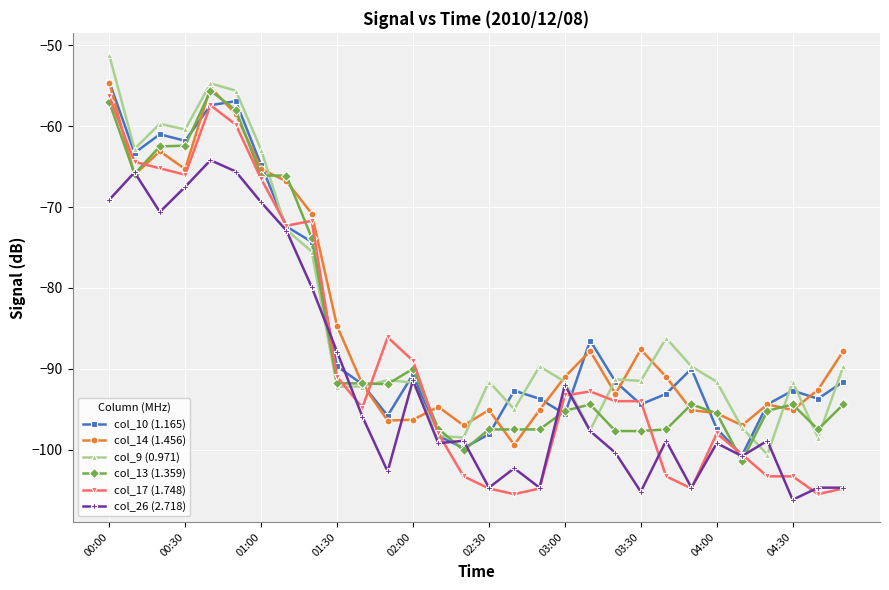

What is the value of the col_17 (1.748) point at the 16th from the left?

-104.8